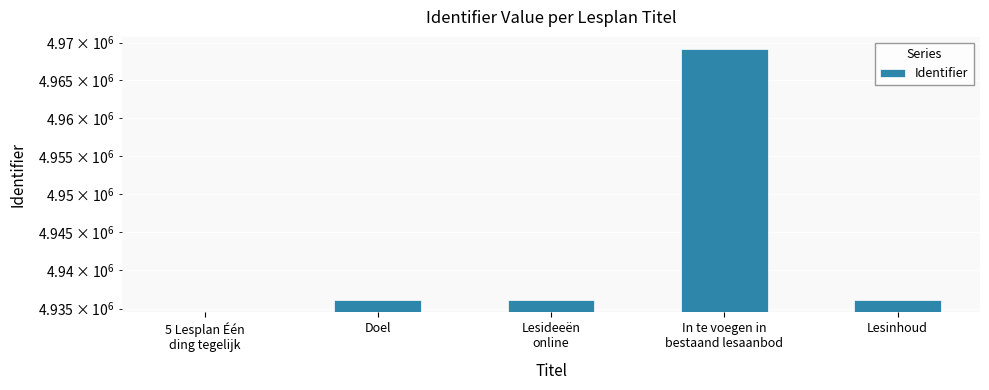

What is the value of the 4th bar from the left?

4969091